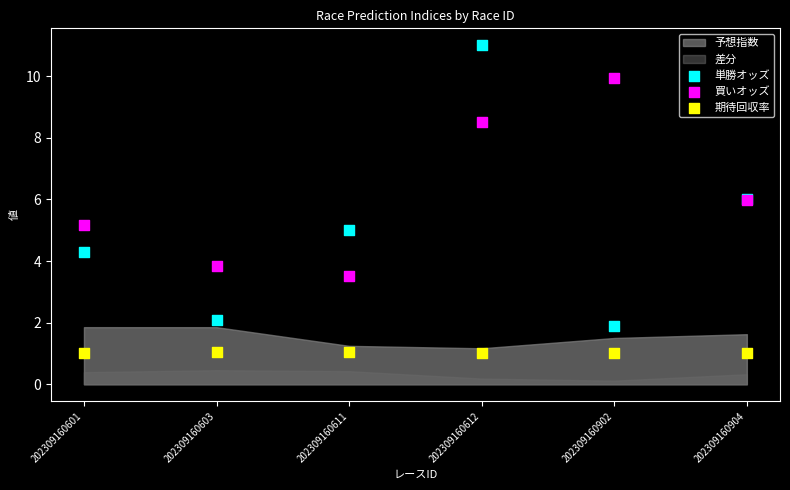

Which series contains the highest Y value?

単勝オッズ